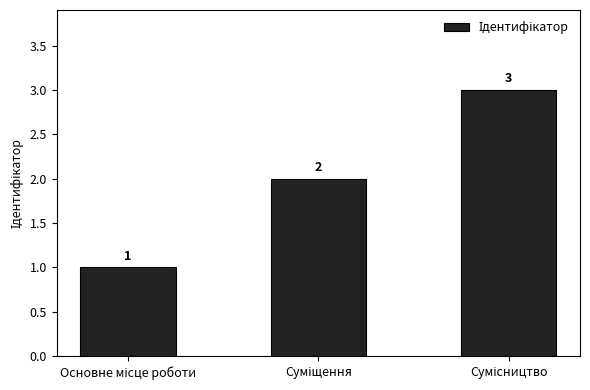

Count the values in the range 1 to 3.

3